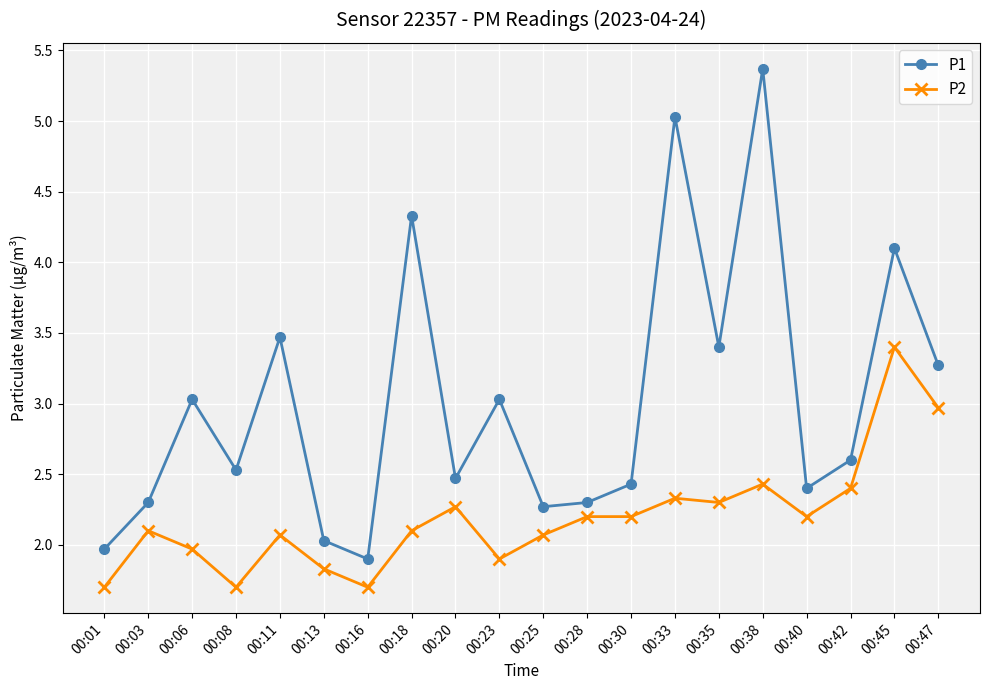

Rank the series by their average value, from lowest to highest.

P2, P1